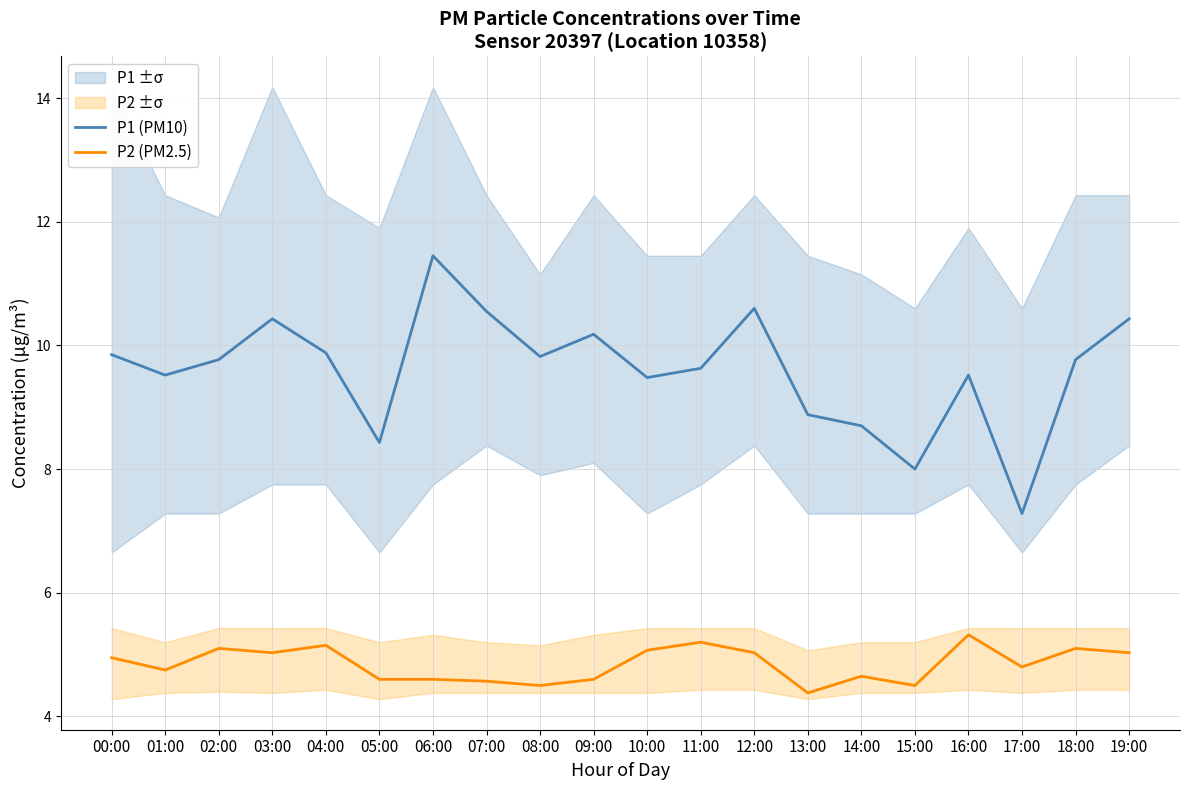

What is the difference between the second highest and minimum values in the P1 (PM10) series?

3.3